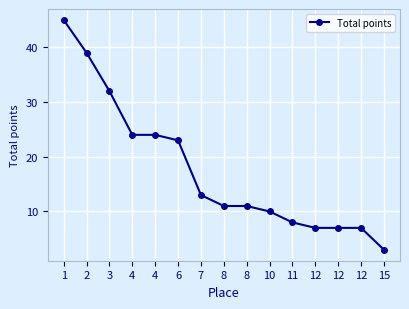

How many series are shown in this chart?

1